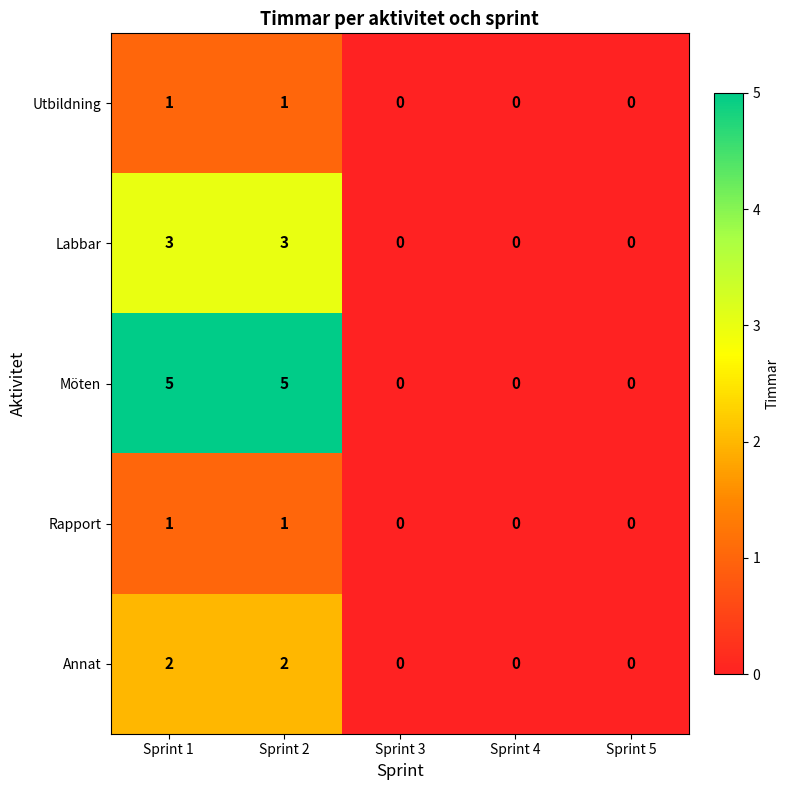

Which series has the largest total across all categories?

Möten